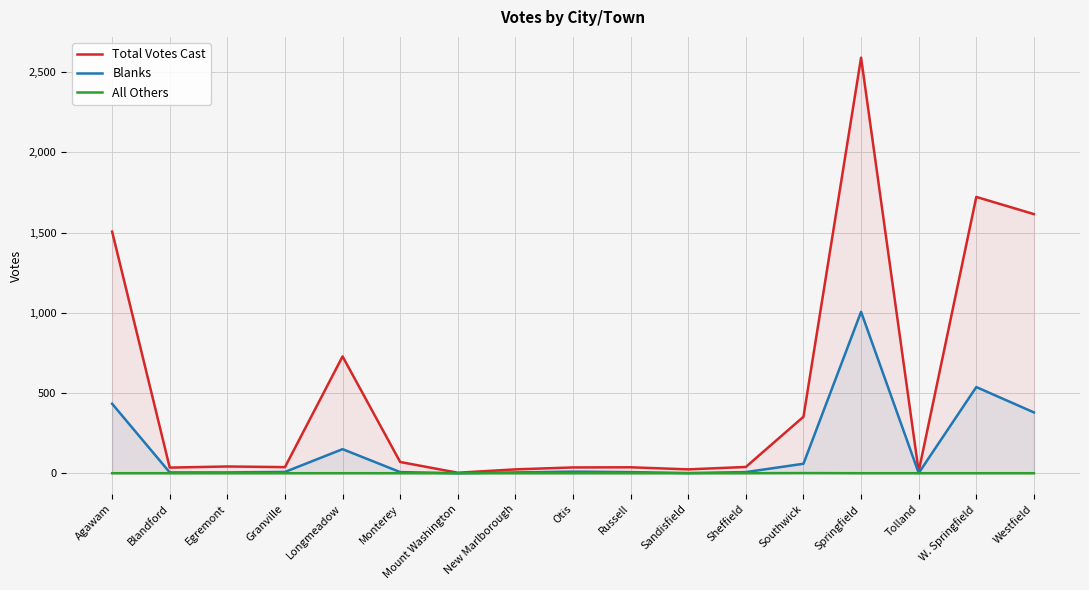

True or false: All Others and Total Votes Cast cross at least once.

False